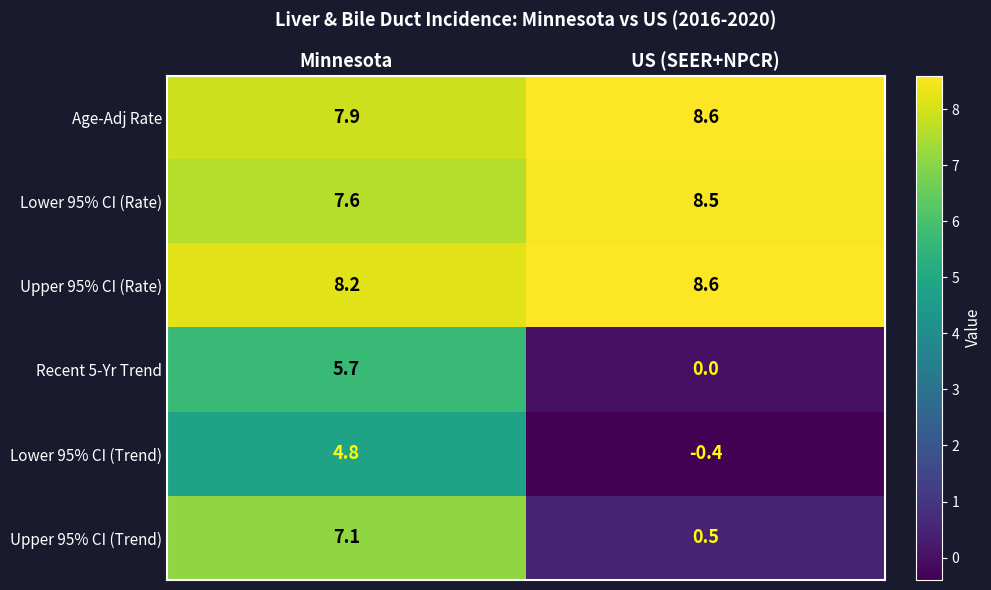

What is the spread (max minus min) of values at US (SEER+NPCR)?

9.0